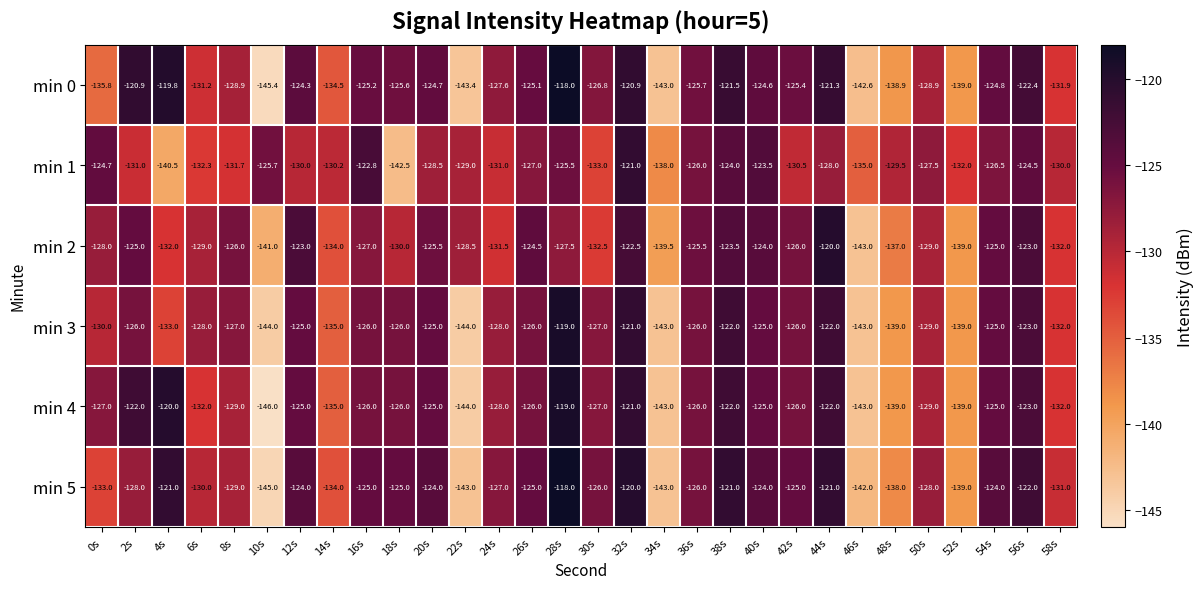

What is the difference between the min 1 values at 12s and 56s?

5.5